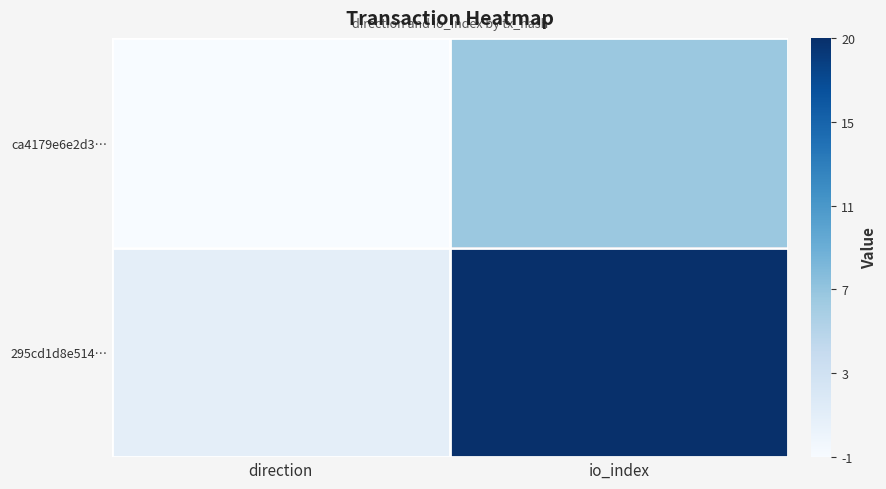

Which series has the largest total across all categories?

295cd1d8e514…